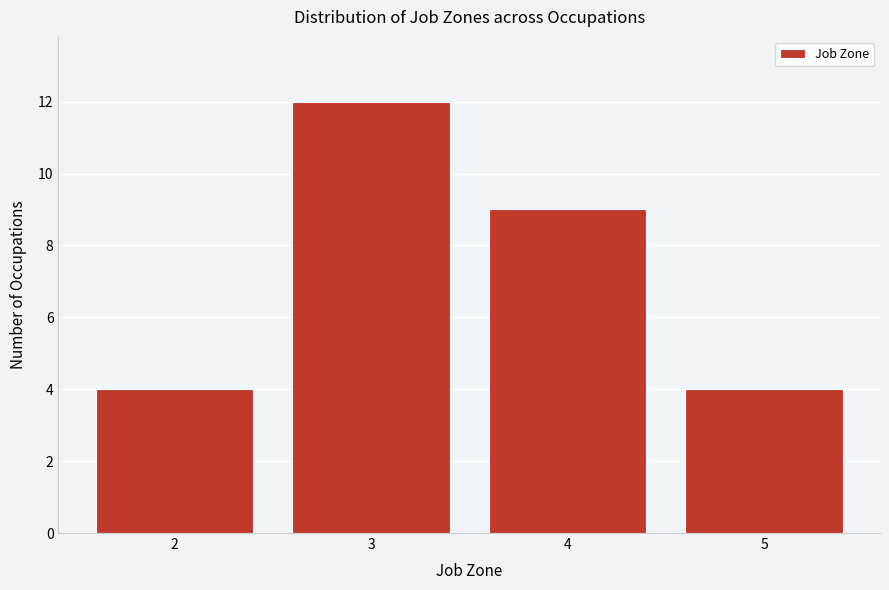

Reading left to right, transcribe all the data shown in this chart.

2=4	3=12	4=9	5=4